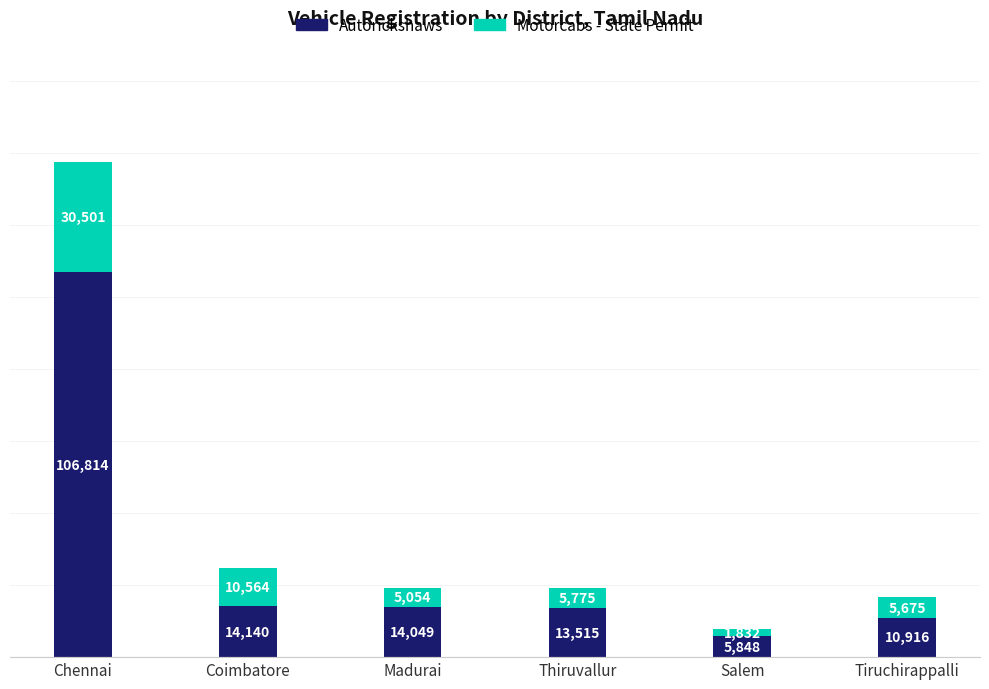

The Autorickshaws series shows 19772 at Madurai. True or false?

False